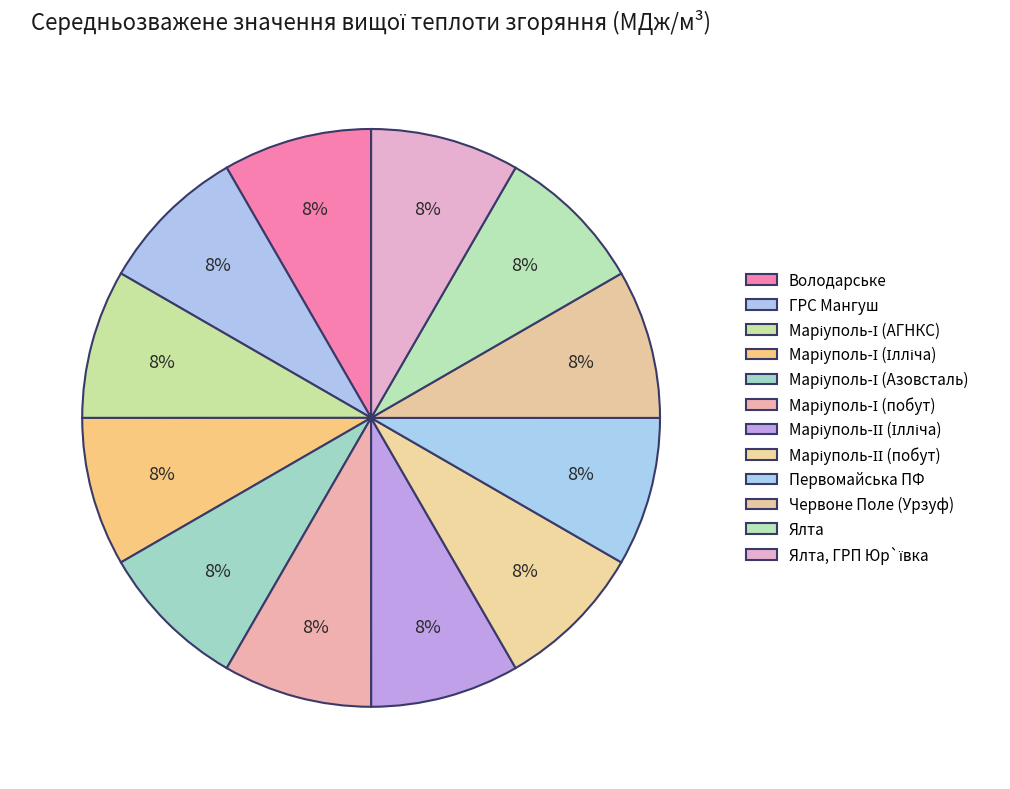

Count the number of slices in the pie.

12